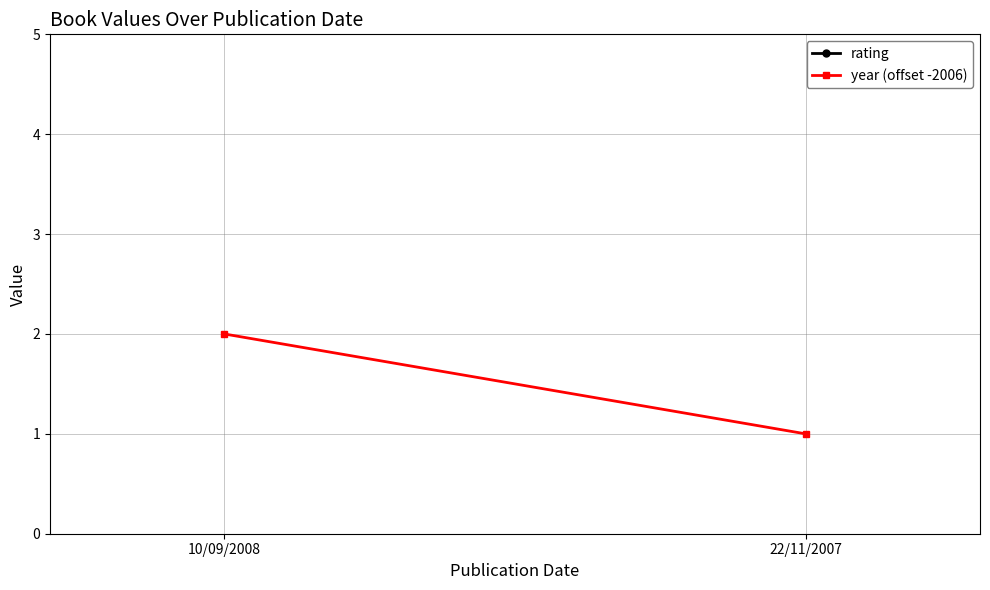

What is the label of the 1st point from the right?

22/11/2007